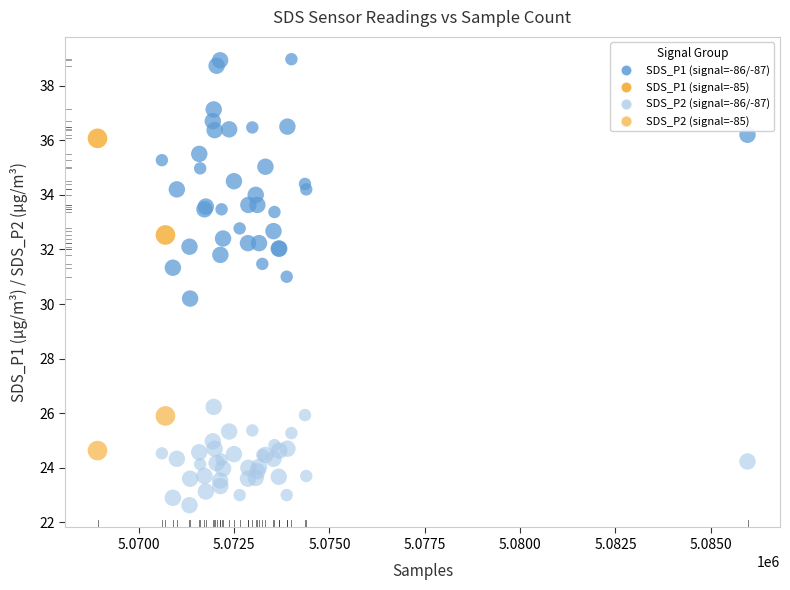

Across all series, what Y value is closest to 30?

30.2